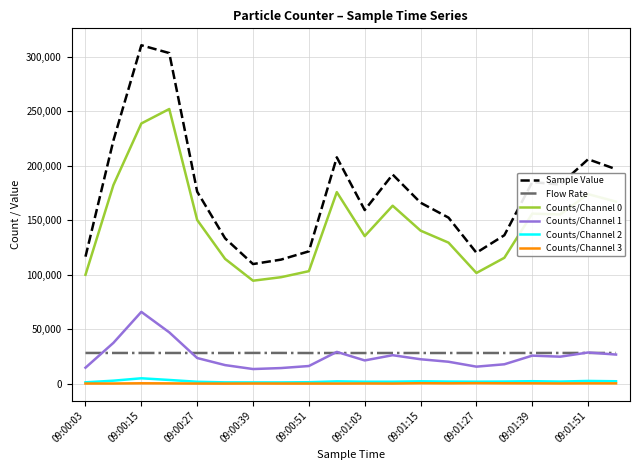

Which series has the largest total across all categories?

Sample Value